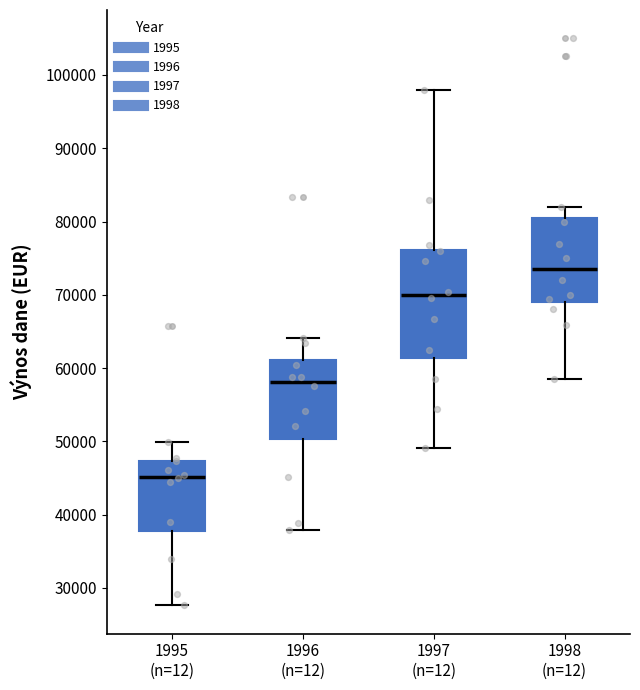

Reading left to right, transcribe this box plot: for each box, give where its median line is, the range the box spans, and where its two whiskers end, as read against the y-axis. The values are not printed on the chart, so give them approximately, as read against the axis.

1995 (n=12): median 45000, box 38000 to 47000, whiskers 28000 to 50000
1996 (n=12): median 58000, box 50000 to 61000, whiskers 38000 to 64000
1997 (n=12): median 70000, box 61000 to 76000, whiskers 49000 to 98000
1998 (n=12): median 74000, box 69000 to 81000, whiskers 59000 to 82000